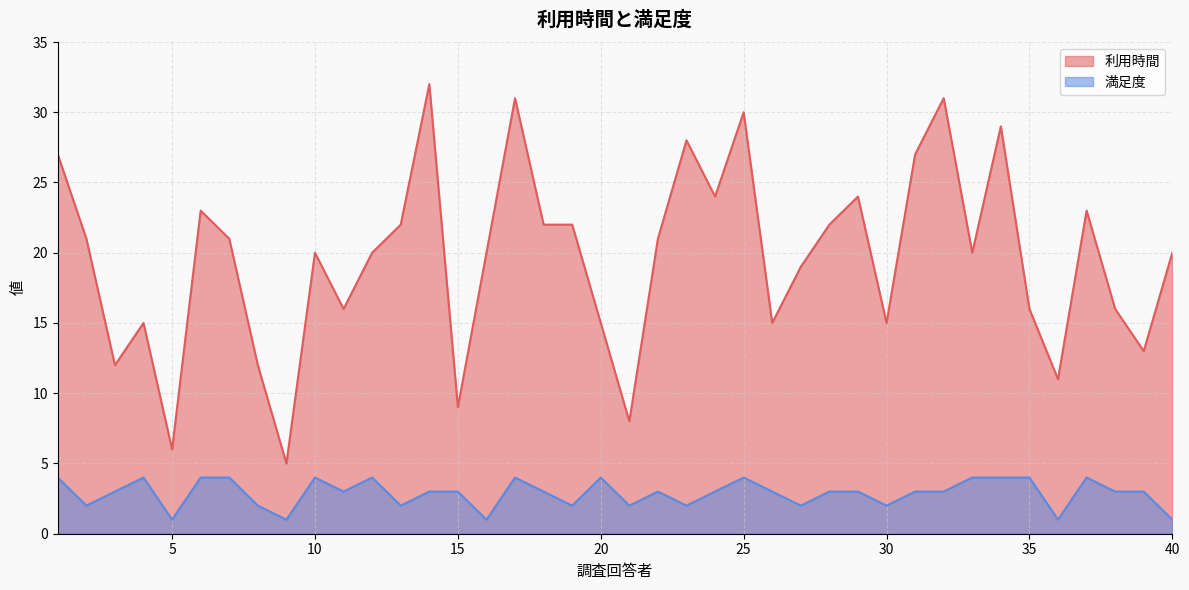

How many series are shown in this chart?

2